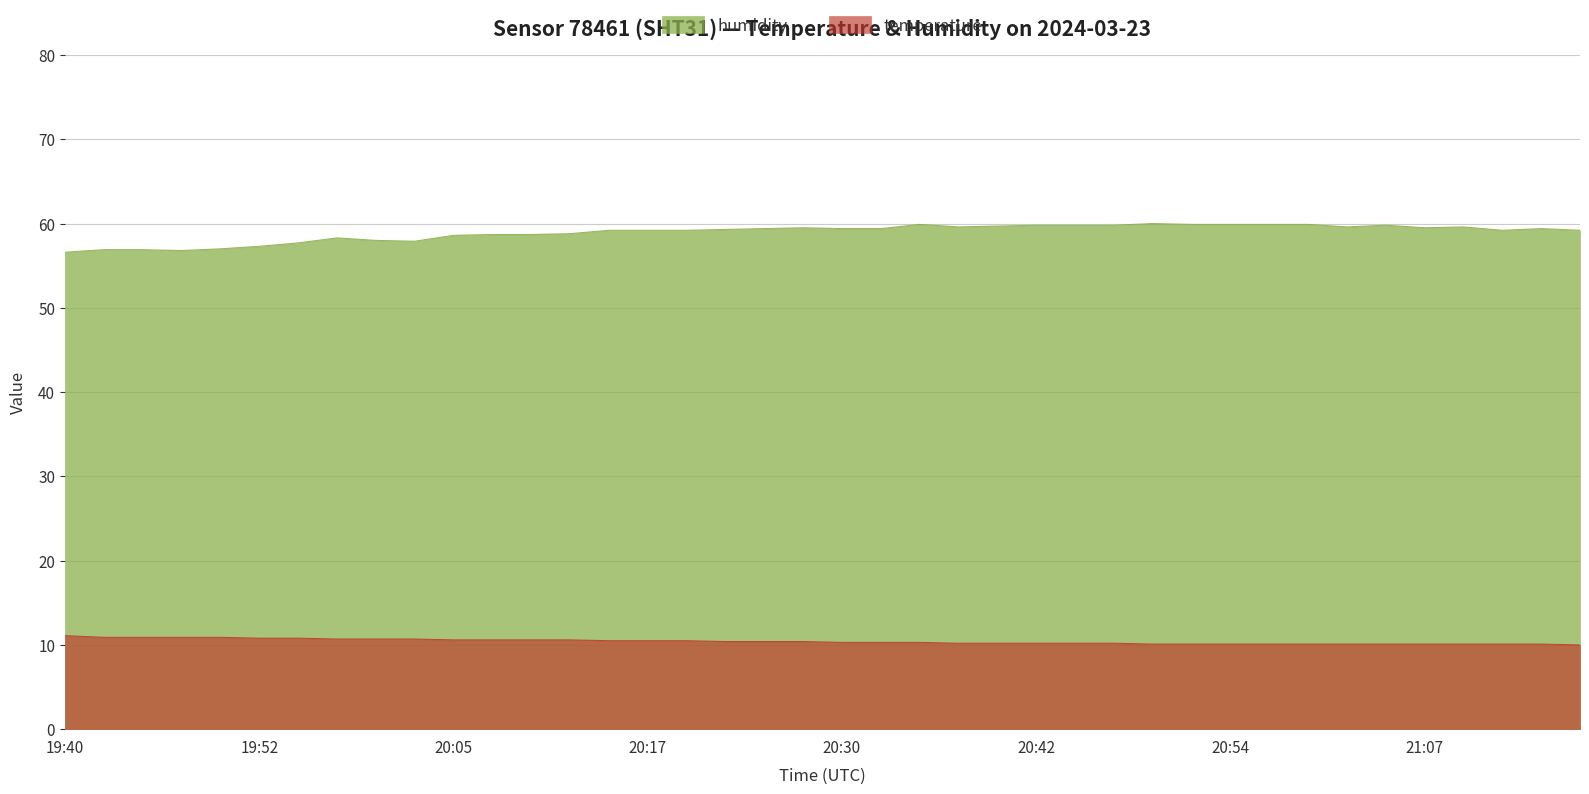

The humidity series shows 59.9 at 20:52. True or false?

True